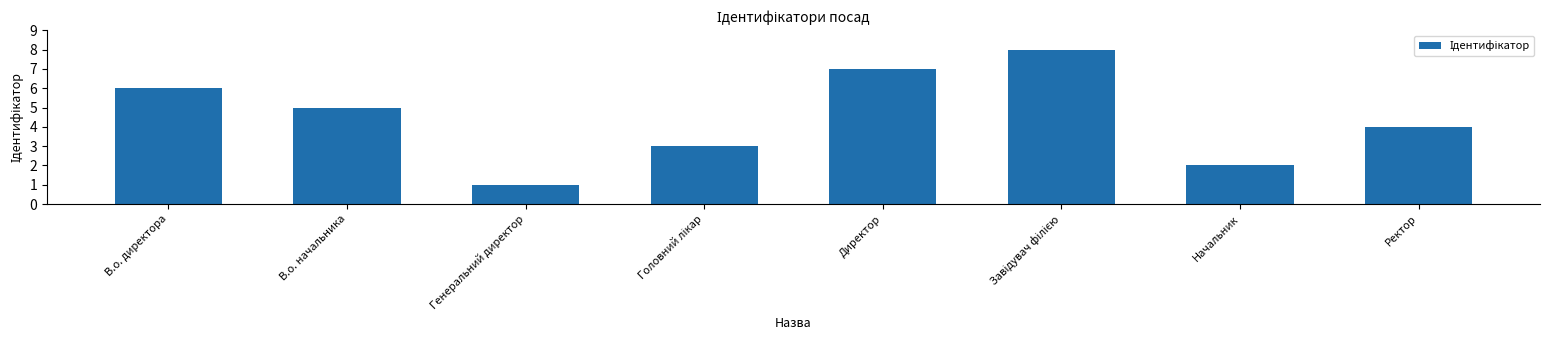

What is the greatest value displayed?

8